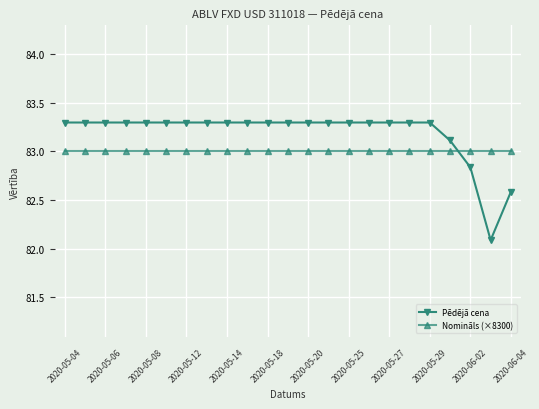

What is the smallest value displayed?

82.1